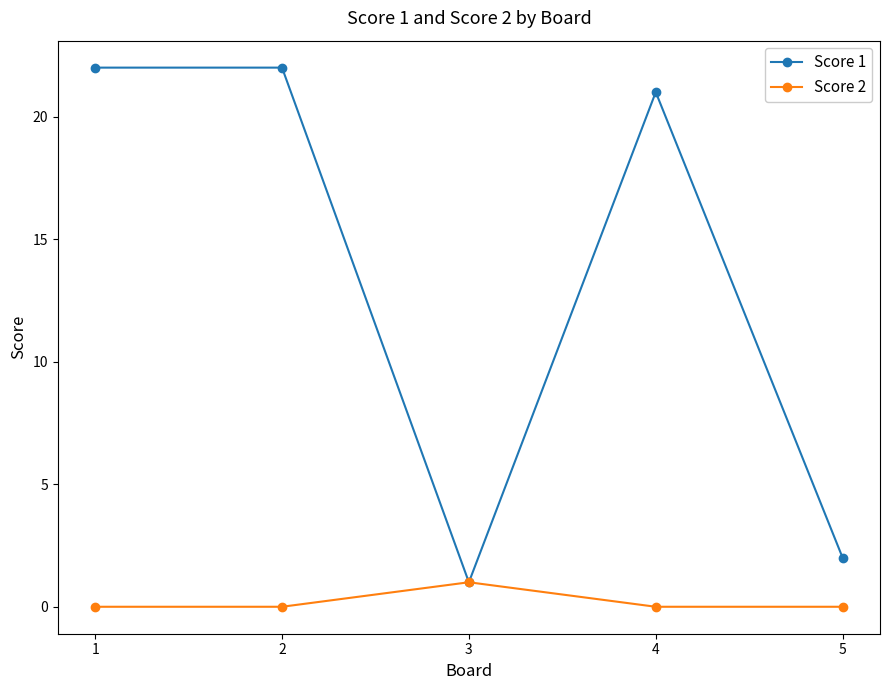

How many lines are shown in the chart?

2